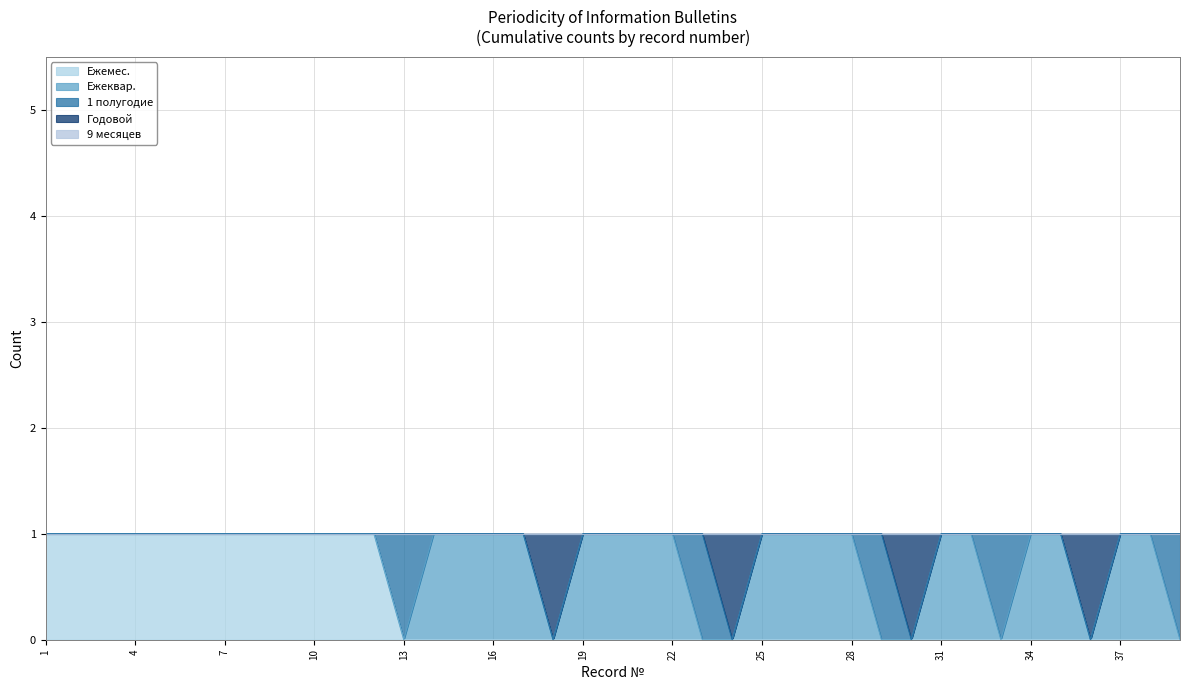

True or false: 9 месяцев has a value of 0 at 27.

True